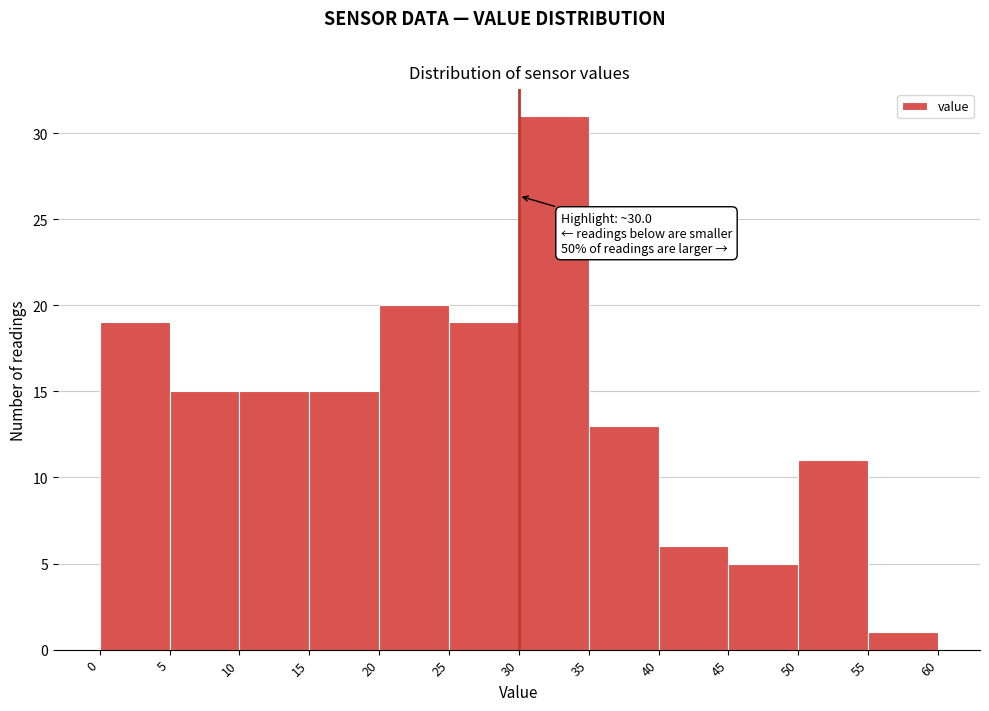

Which range on the x-axis has the tallest bar?

30 to 35